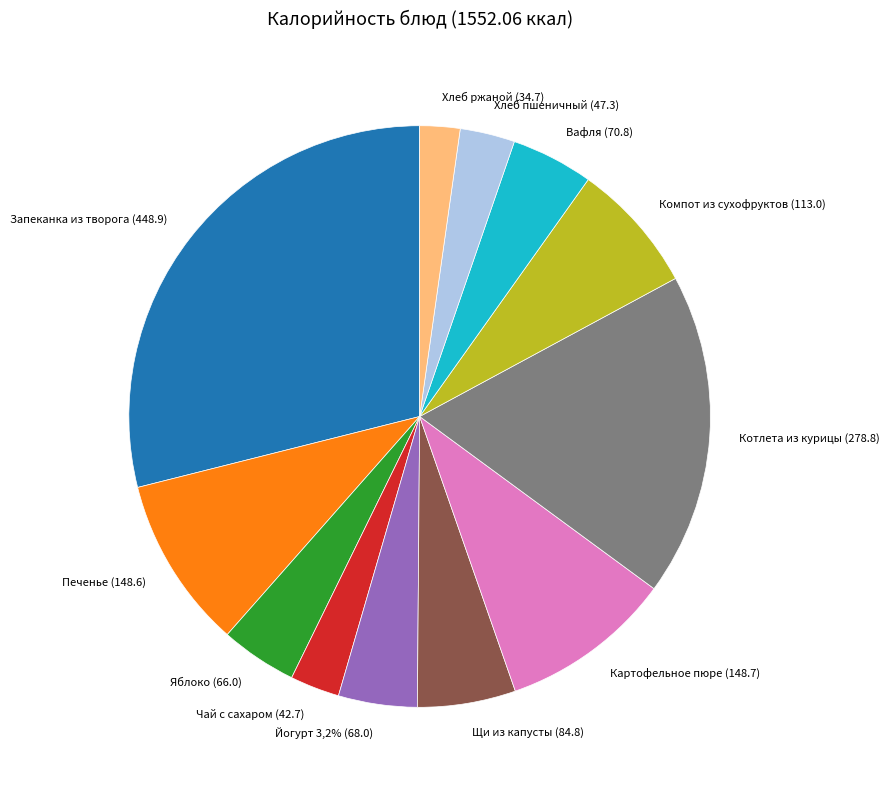

To the nearest percent, what is the average slice percentage?

8%